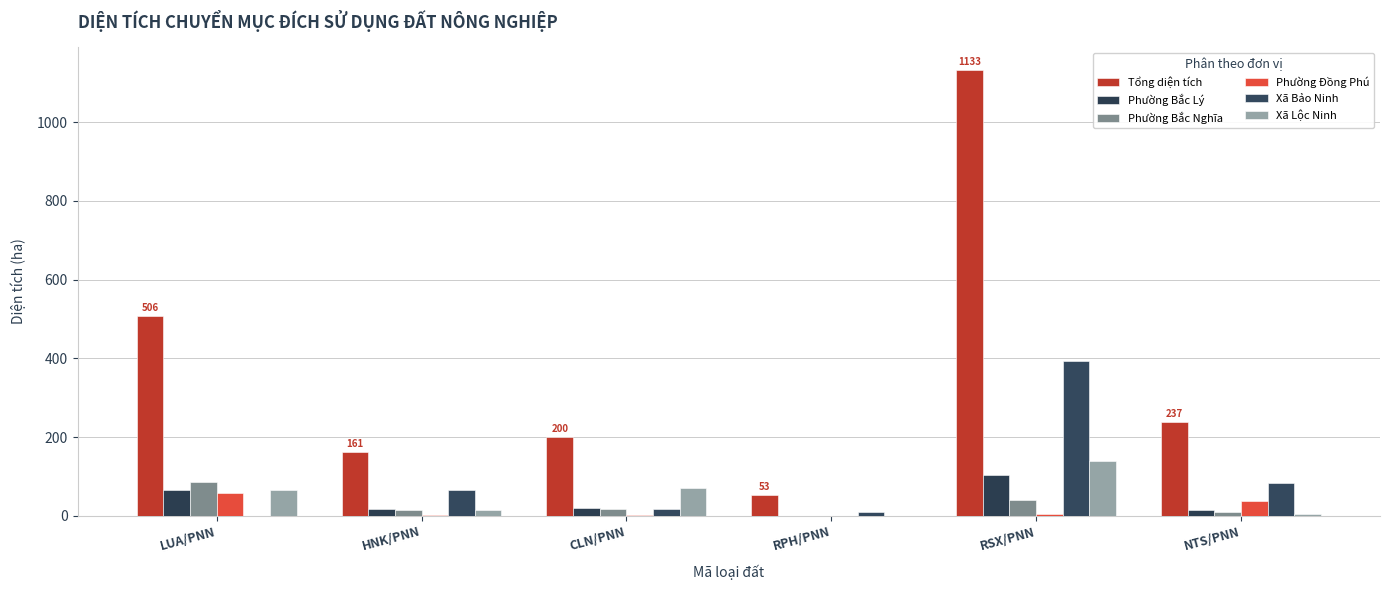

True or false: Phường Bắc Nghĩa has a value of 10.2 at NTS/PNN.

True